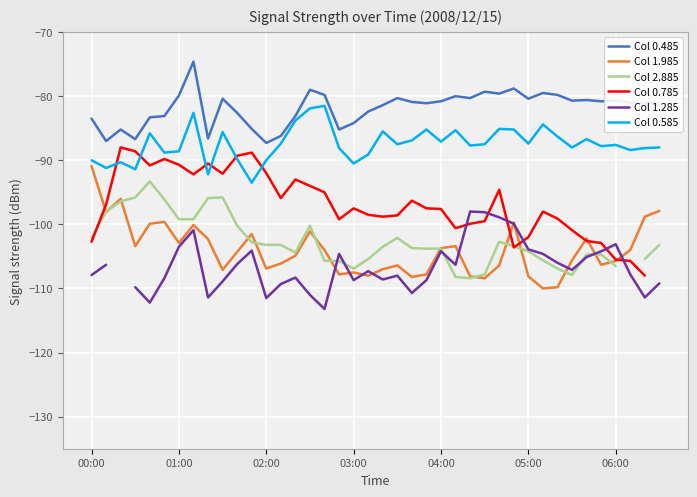

True or false: Col 0.485 has more than 2 interior local peaks.

True